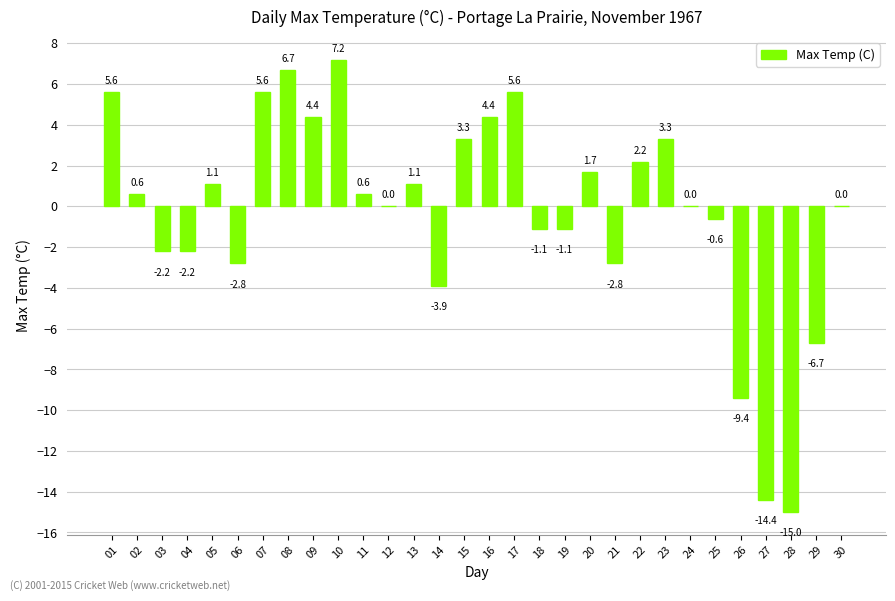

What is the greatest value displayed?

7.2